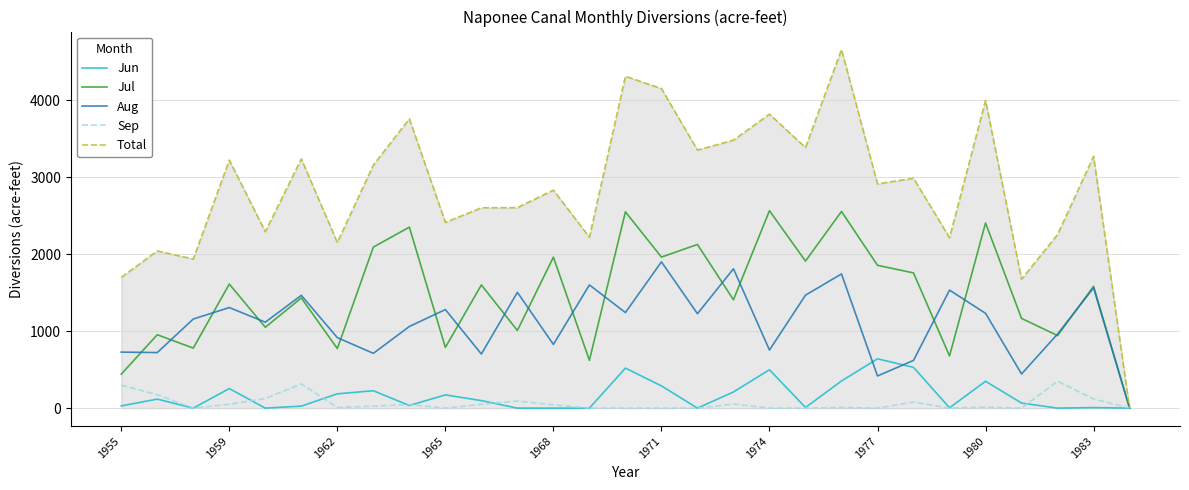

Which series has the largest total across all categories?

Total